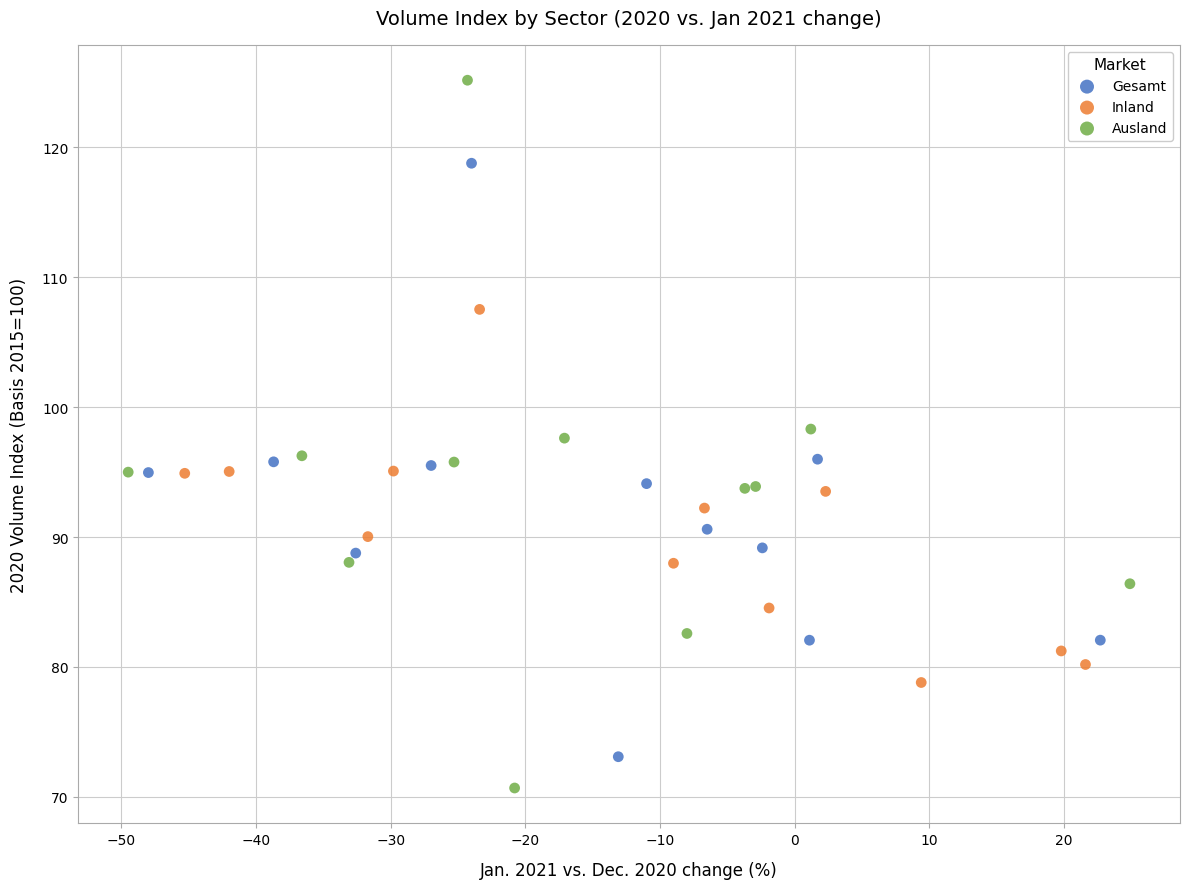

Which series reaches the maximum Y coordinate?

Ausland